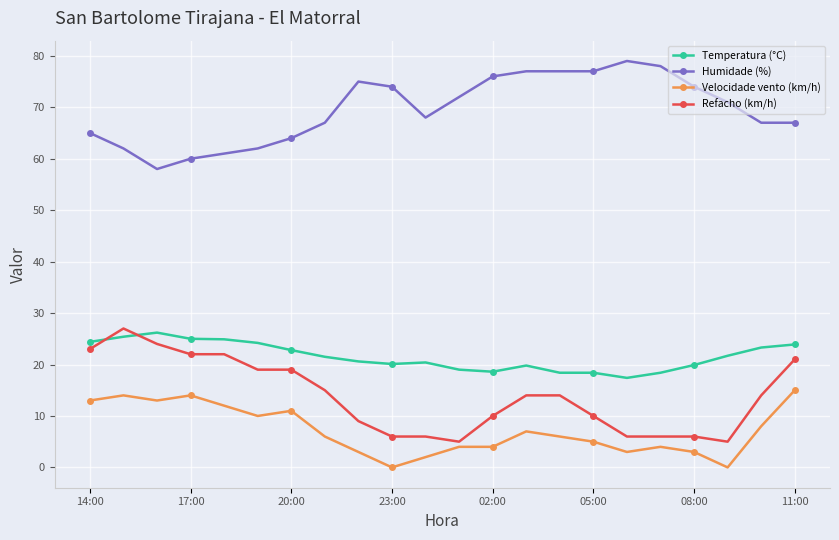

Which series has the widest spread of values?

Refacho (km/h)